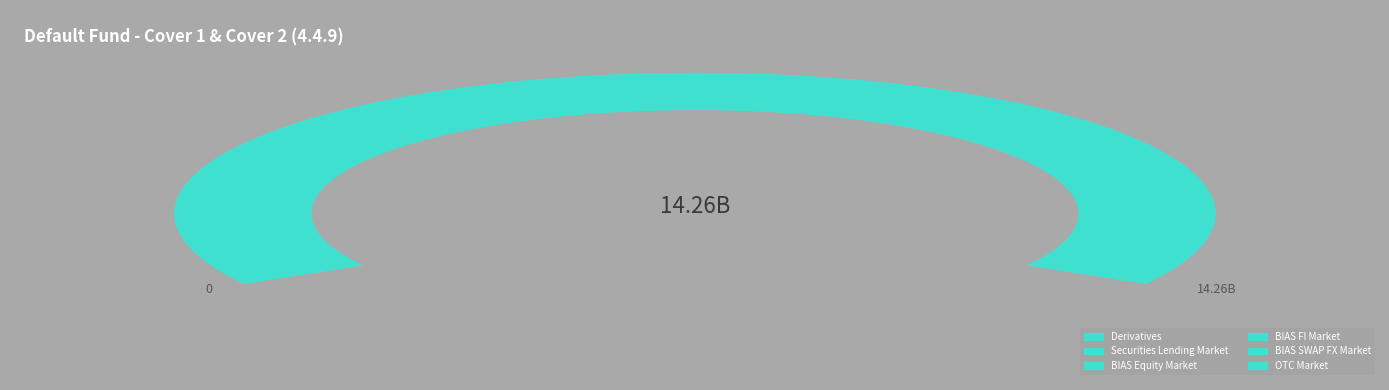

To the nearest percent, what is the difference between the largest and smallest slice percentages?

65%